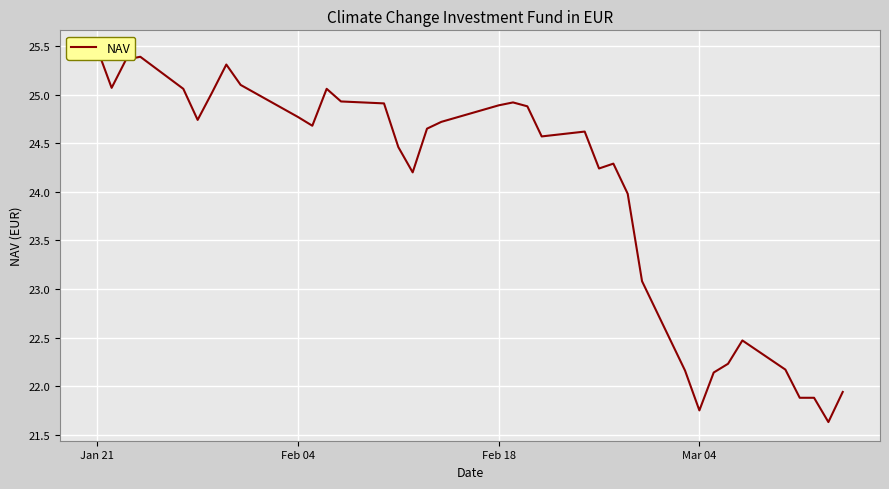

Reading right to left, what are all the values shown in this chart?

21.9	21.6	21.9	21.9	22.2	22.5	22.2	22.1	21.8	22.2	23.1	24.0	24.3	24.2	24.6	24.6	24.9	24.9	24.9	24.7	24.6	24.2	24.5	24.9	24.9	25.1	24.7	24.8	25.1	25.3	25.0	24.7	25.1	25.4	25.4	25.1	25.5